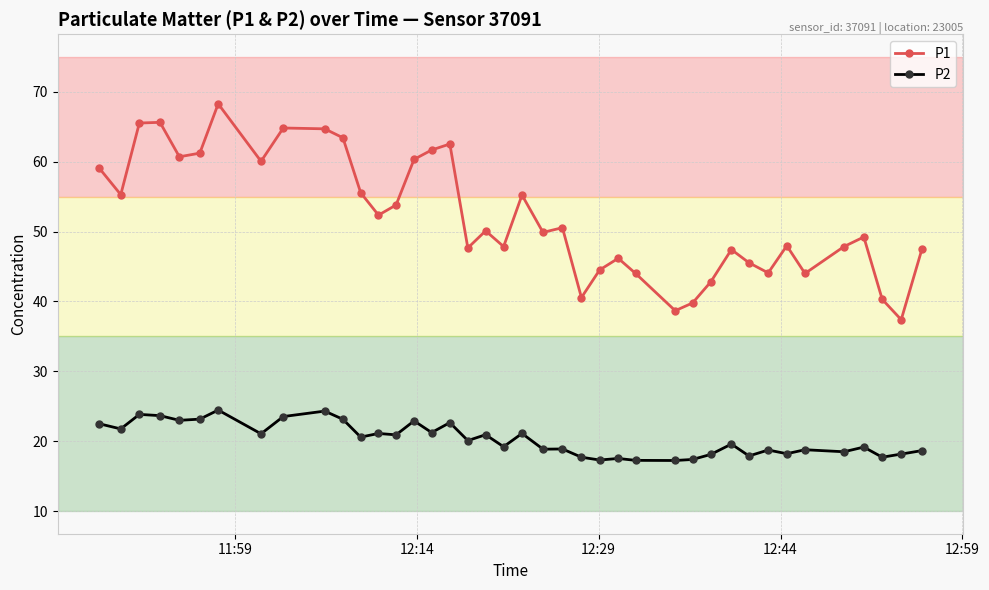

True or false: P2 has more than 1 interior local peaks.

True